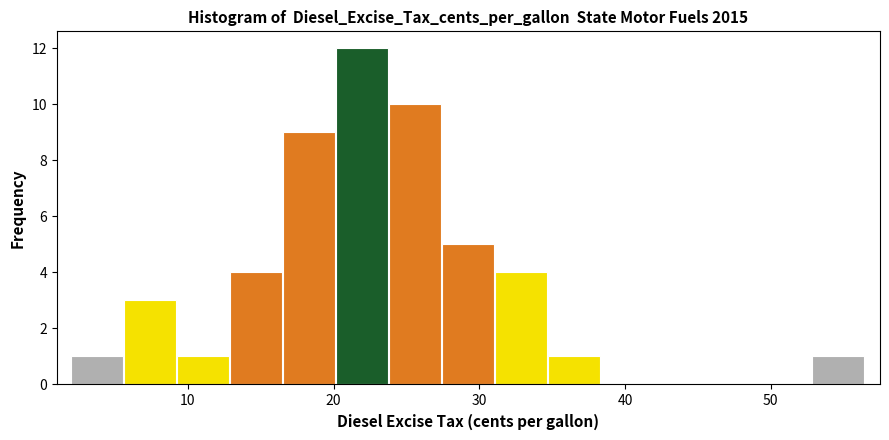

Around what value on the x-axis is the tallest bar? Give the approximate position of its centre, as read against the axis.

22